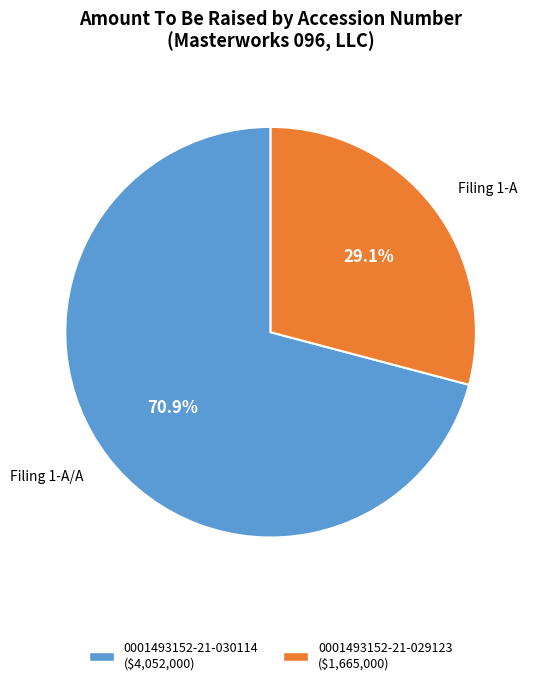

Is the sum of 0001493152-21-029123 and 0001493152-21-030114 greater than half?

Yes